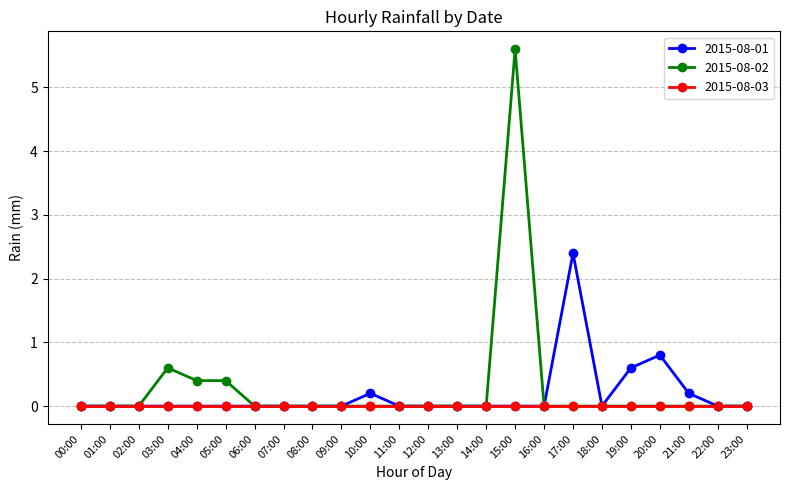

What is the difference between the maximum and second lowest values in the 2015-08-01 series?

2.4